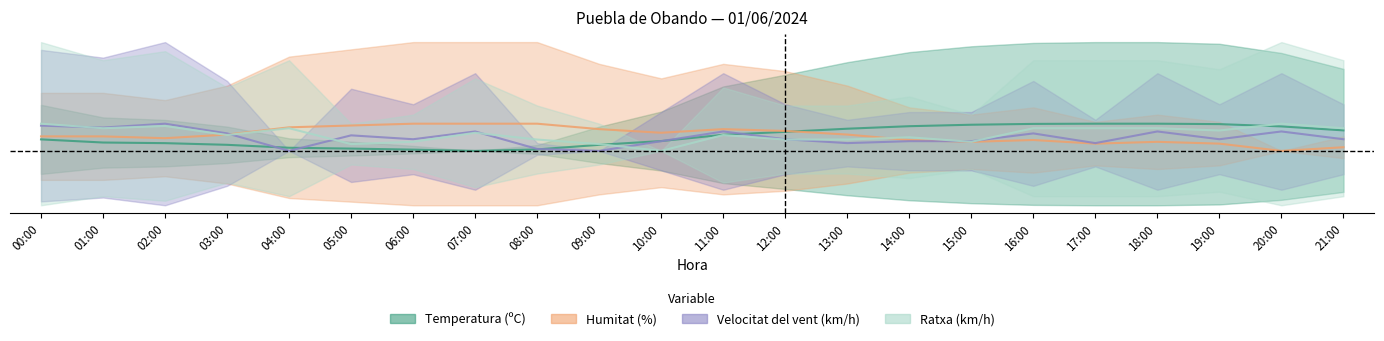

Which category has the highest value in the Temperatura (ºC) series?

17:00